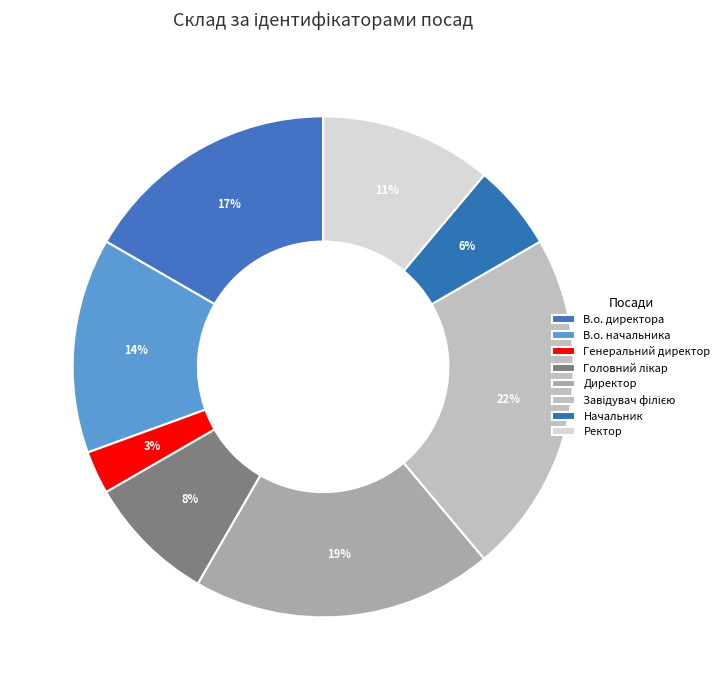

Rank the categories by value from highest to lowest.

Завідувач філією, Директор, В.о. директора, В.о. начальника, Ректор, Головний лікар, Начальник, Генеральний директор